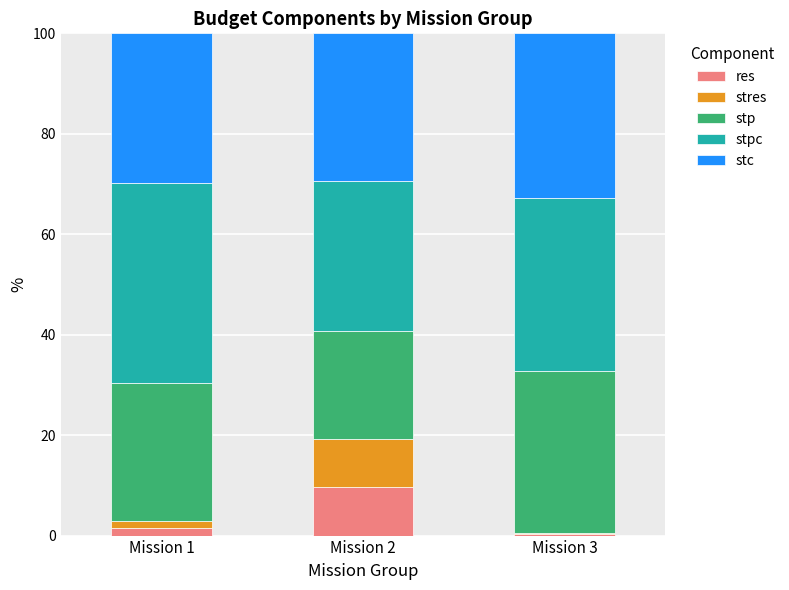

Reading left to right, transcribe the values for res.

Mission 1=1.4	Mission 2=9.7	Mission 3=0.3